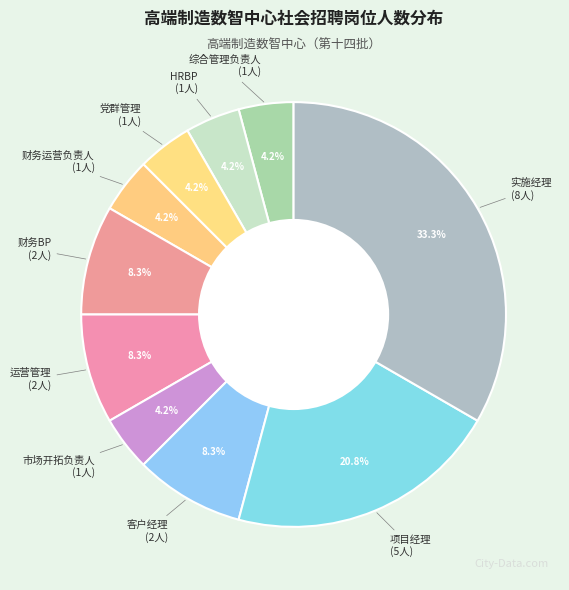

Which category has the biggest portion of the pie?

实施经理